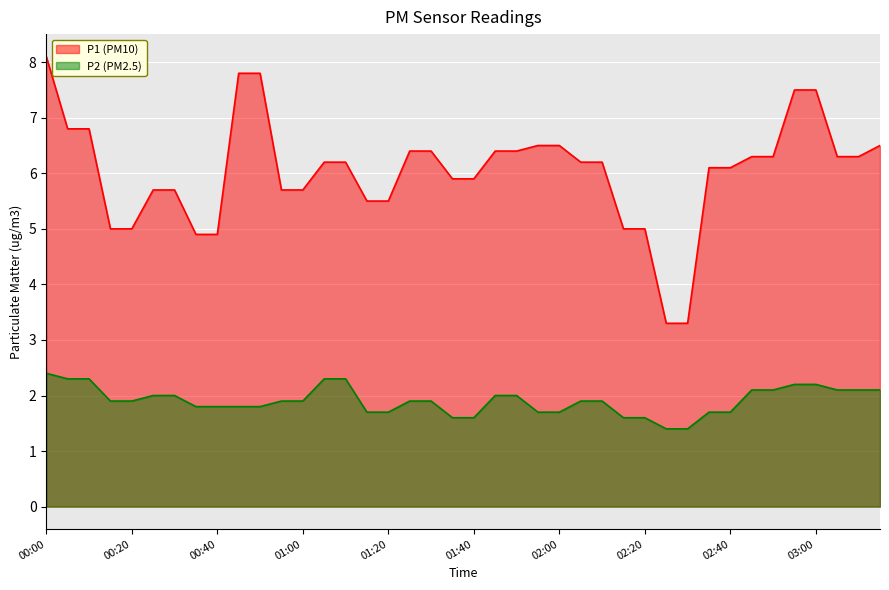

The P2 (PM2.5) series shows 2.2 at 02:55. True or false?

True